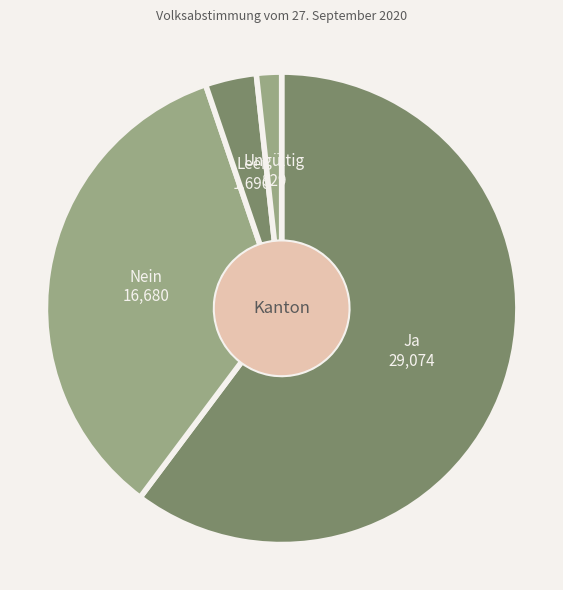

How many segments does this pie chart have?

4